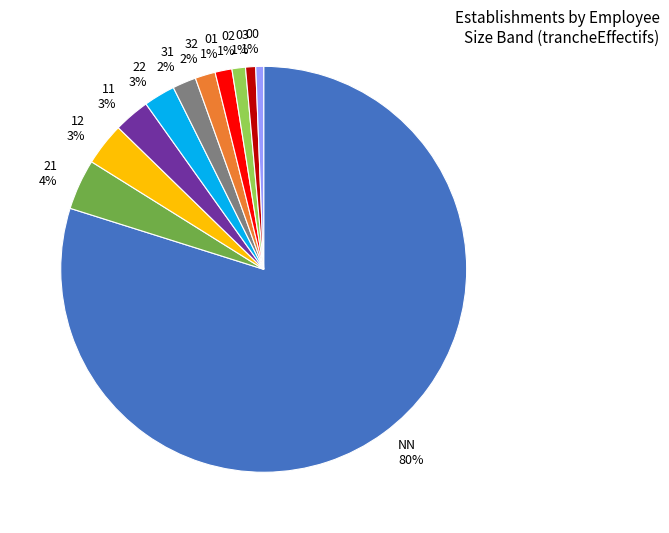

To the nearest percent, what is the average slice percentage?

9%